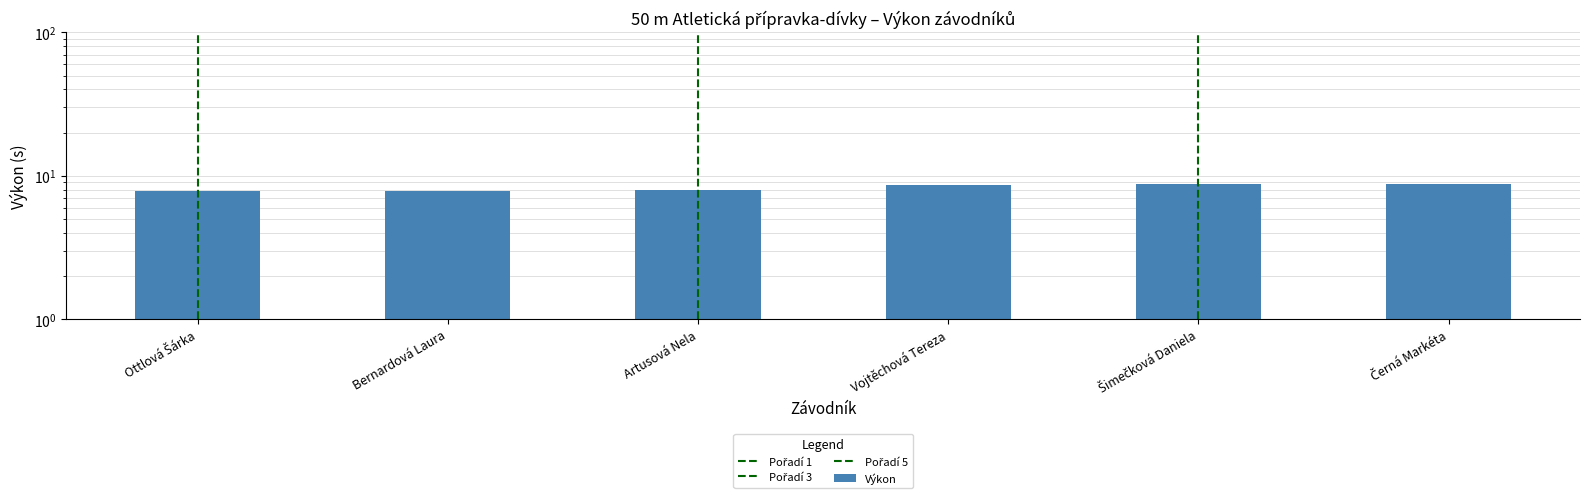

Reading right to left, extract all data points from this chart.

8.7	8.7	8.7	7.9	7.9	7.8